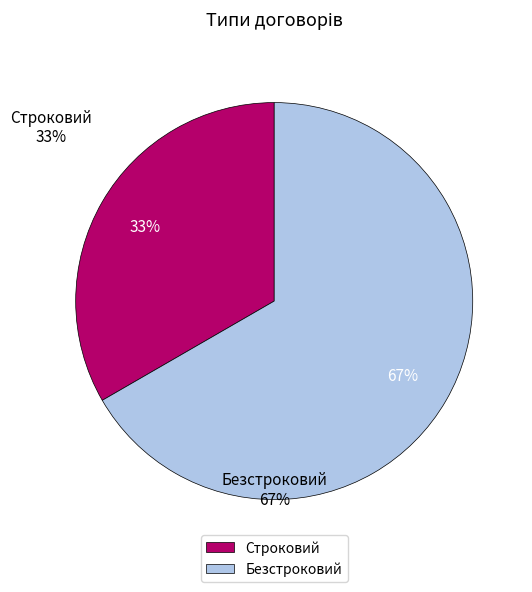

Does Безстроковий account for over 50% of the chart?

Yes